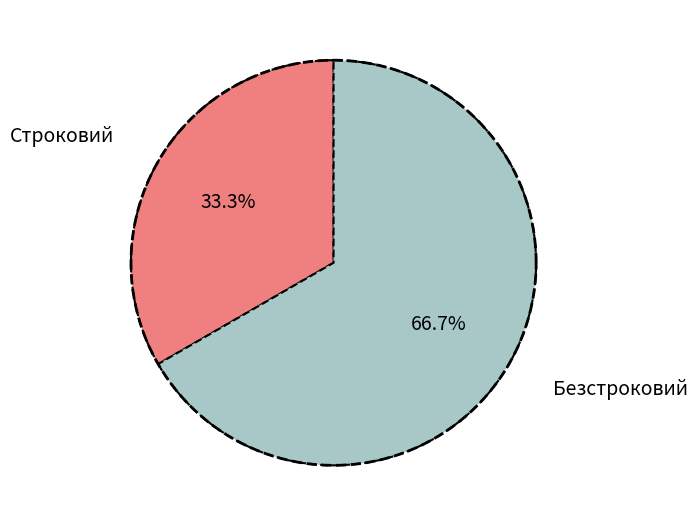

What percentage is the Безстроковий slice, to the nearest percent?

67%